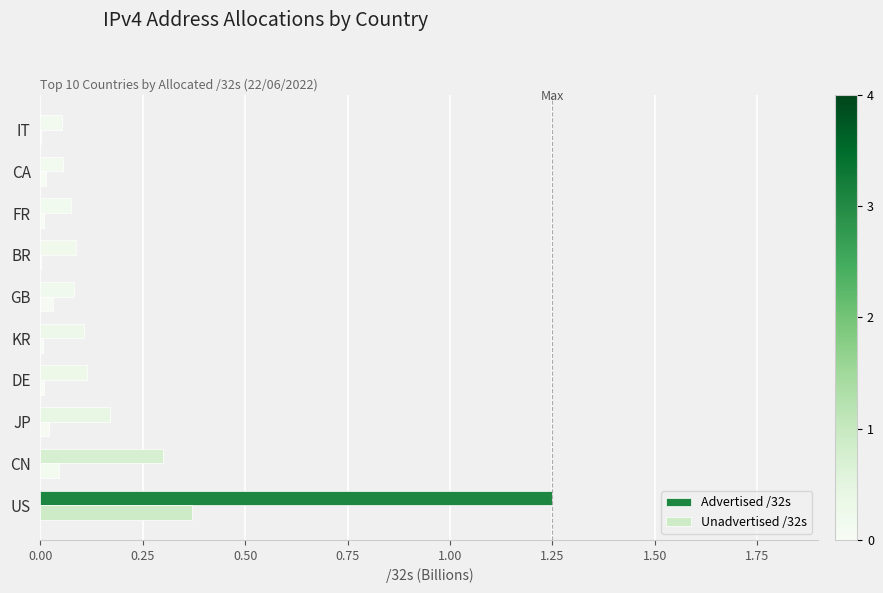

At which label does Advertised /32s reach its peak?

US